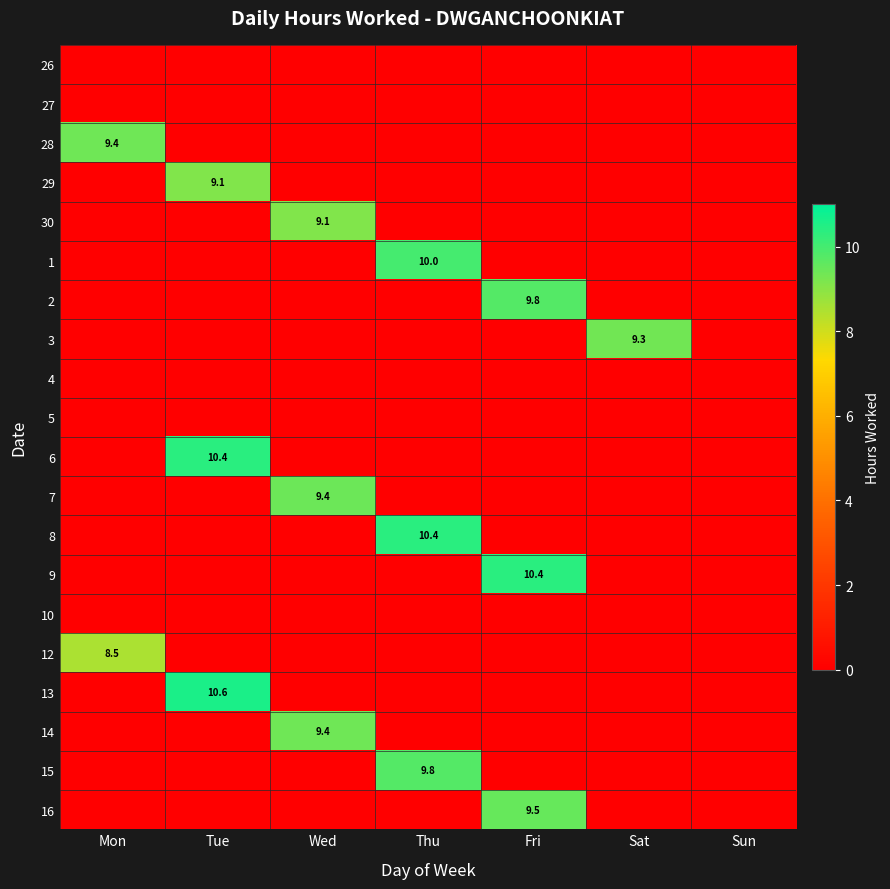

Which series has the largest total across all categories?

13